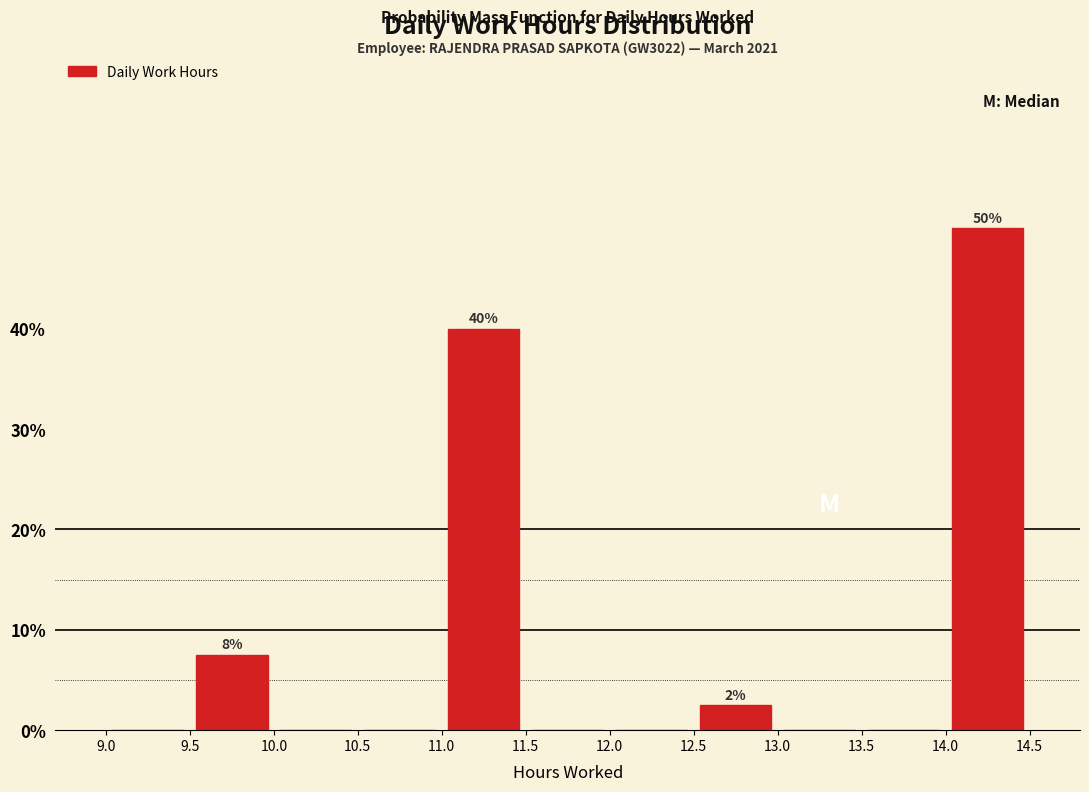

Which range on the x-axis has the tallest bar?

14.0 to 14.5